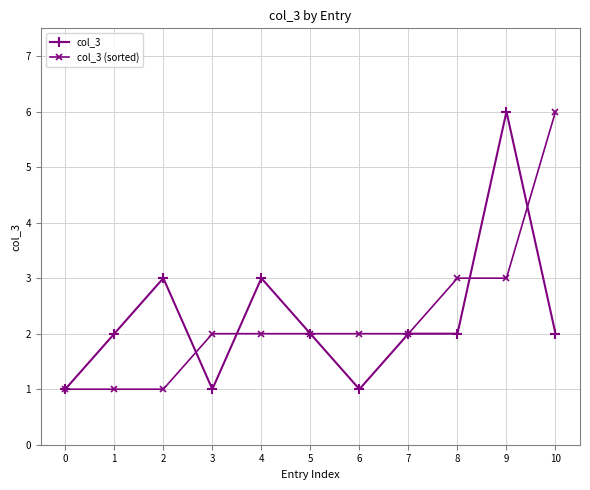

What is the sum of all col_3 (sorted) values?

25